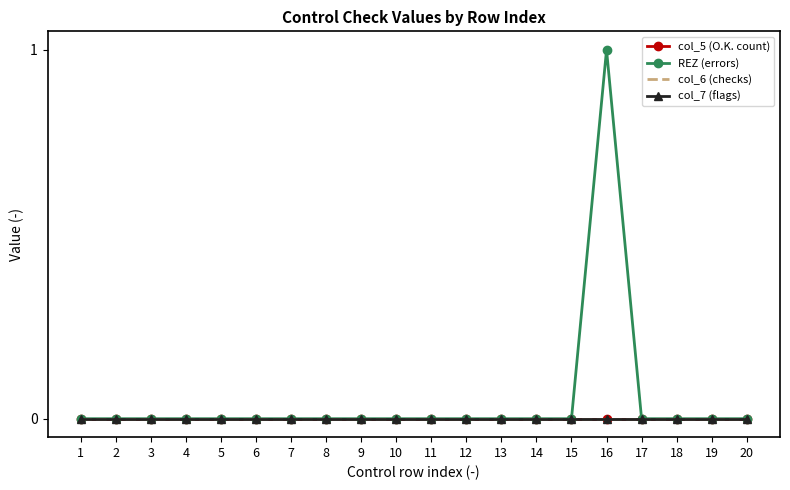

Reading right to left, transcribe all the data shown in this chart.

col_5 (O.K. count): 20=0	19=0	18=0	17=0	16=0	15=0	14=0	13=0	12=0	11=0	10=0	9=0	8=0	7=0	6=0	5=0	4=0	3=0	2=0	1=0
REZ (errors): 20=0	19=0	18=0	17=0	16=1	15=0	14=0	13=0	12=0	11=0	10=0	9=0	8=0	7=0	6=0	5=0	4=0	3=0	2=0	1=0
col_6 (checks): 20=0	19=0	18=0	17=0	16=0	15=0	14=0	13=0	12=0	11=0	10=0	9=0	8=0	7=0	6=0	5=0	4=0	3=0	2=0	1=0
col_7 (flags): 20=0	19=0	18=0	17=0	16=0	15=0	14=0	13=0	12=0	11=0	10=0	9=0	8=0	7=0	6=0	5=0	4=0	3=0	2=0	1=0